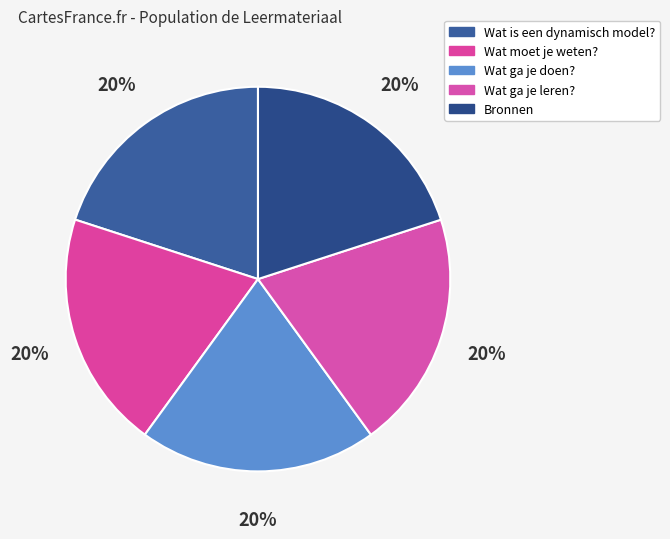

To the nearest percent, what percentage of the pie is Wat is een dynamisch model??

20%